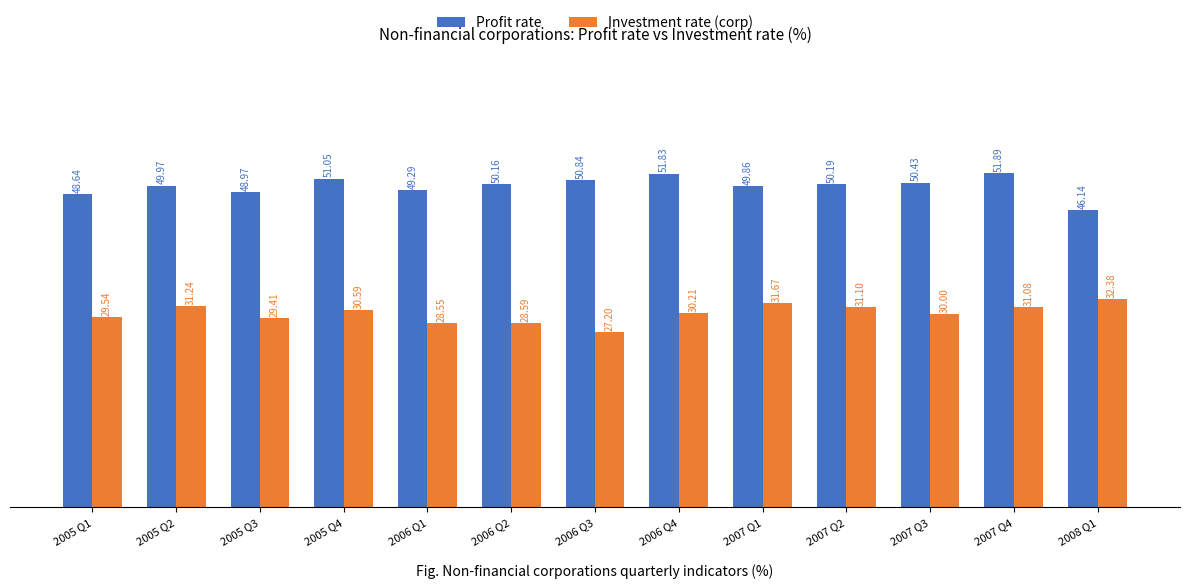

What position from the right is 2007 Q4?

2